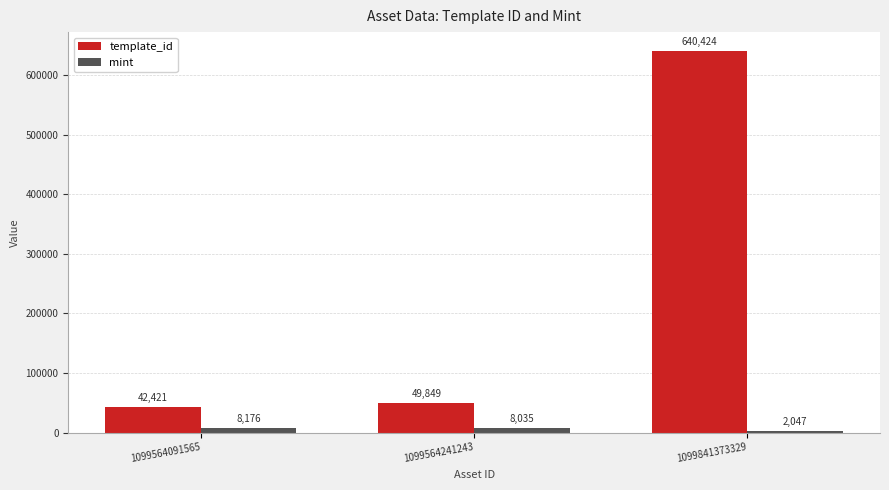

What is the value of the template_id bar at the 3rd from the left?

640424